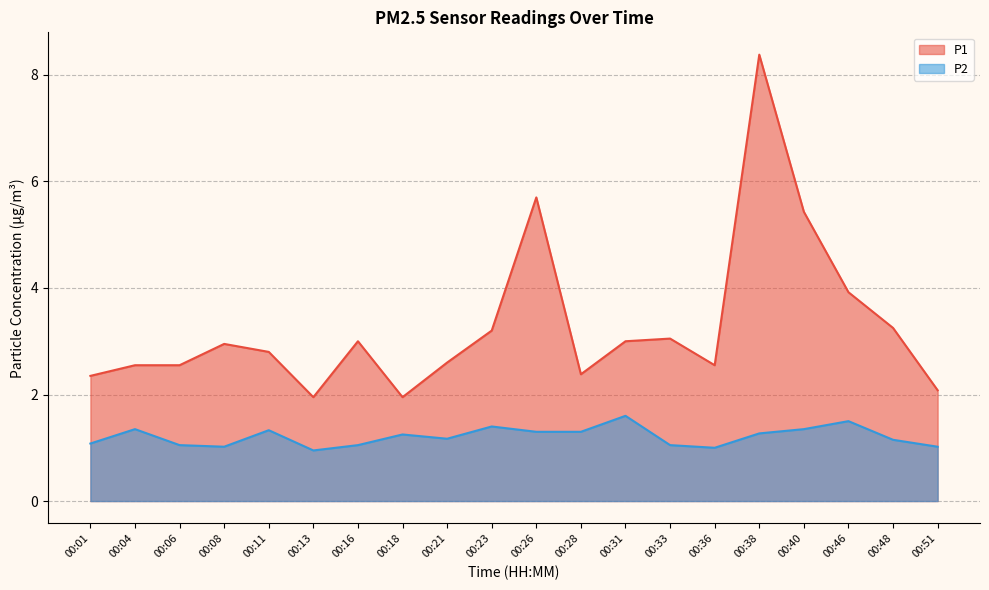

Reading left to right, list all the values displayed in this chart.

P1: 2.4	2.5	2.5	3.0	2.8	1.9	3.0	1.9	2.6	3.2	5.7	2.4	3.0	3.0	2.5	8.4	5.4	3.9	3.2	2.1
P2: 1.1	1.4	1.1	1.0	1.3	0.9	1.1	1.2	1.2	1.4	1.3	1.3	1.6	1.1	1.0	1.3	1.4	1.5	1.1	1.0